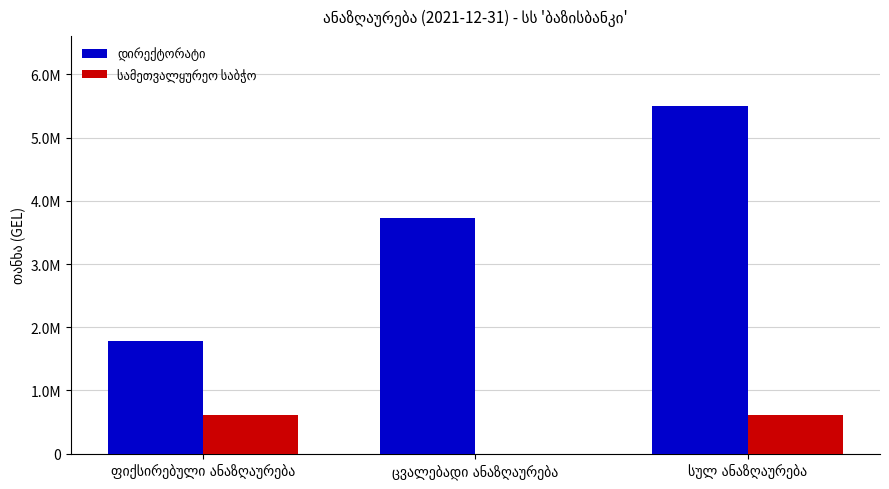

Does the chart contain stacked bars?

No